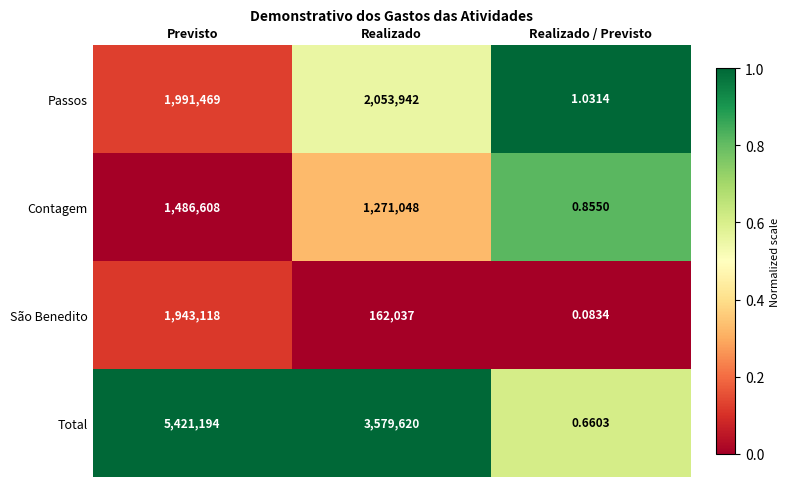

Which label corresponds to the smallest value in the chart?

Realizado / Previsto